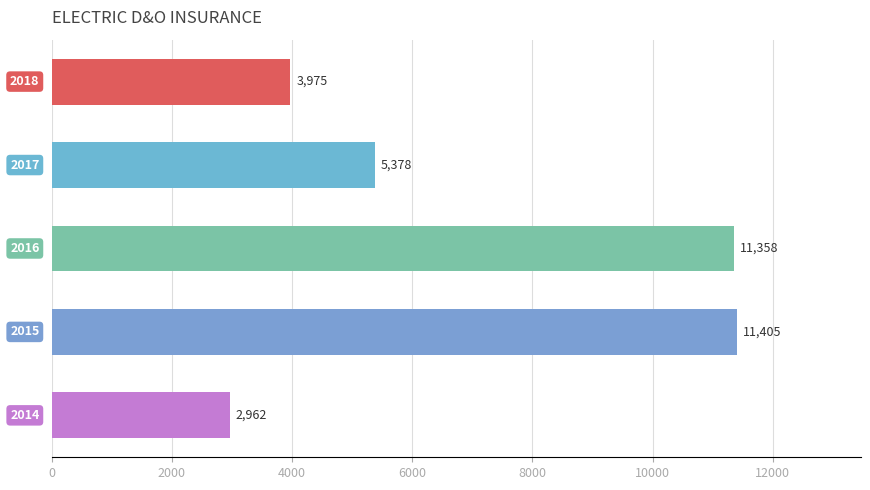

What is the value of the 4th bar from the top?

11404.6